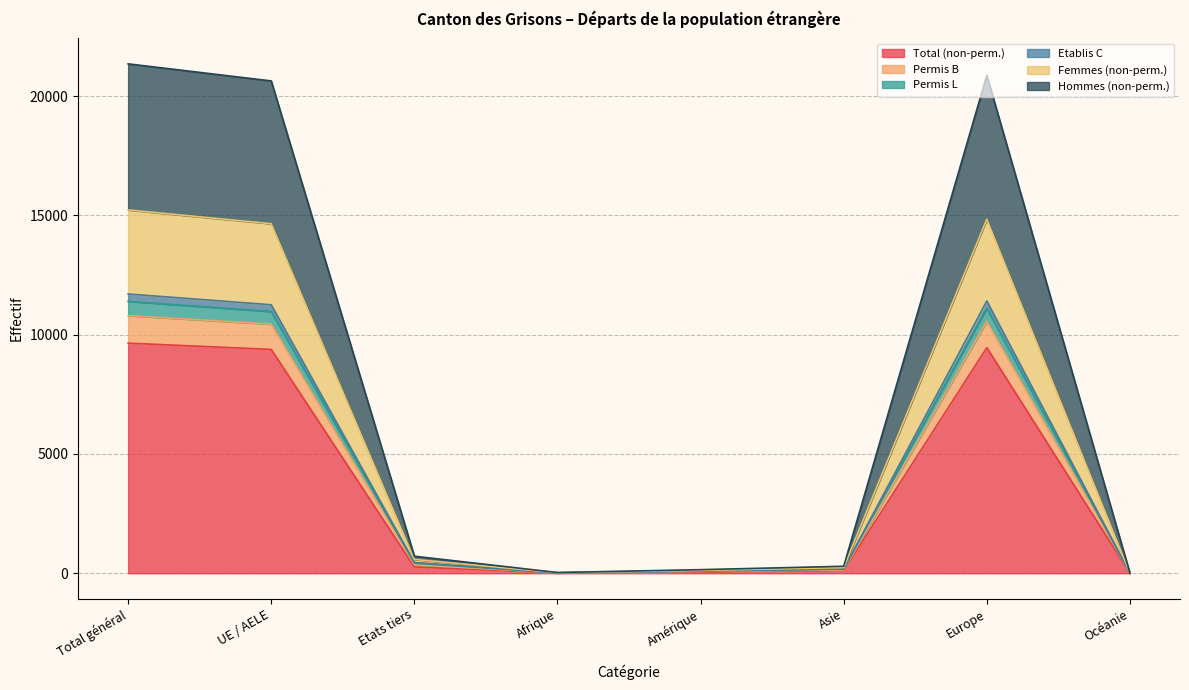

Is it true that Total (non-perm.) equals 9455 at Europe?

True